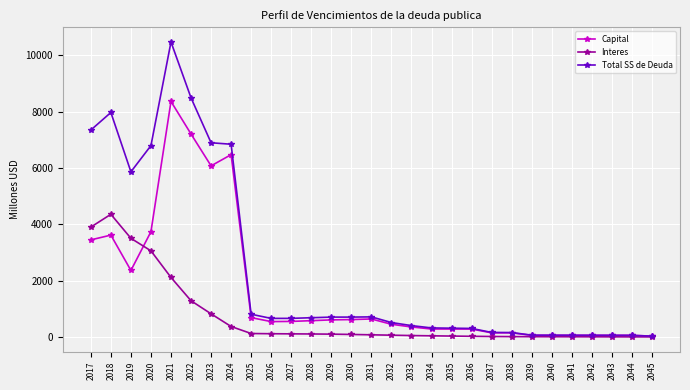

What is the value of the Total SS de Deuda point at the 16th from the left?

510.6